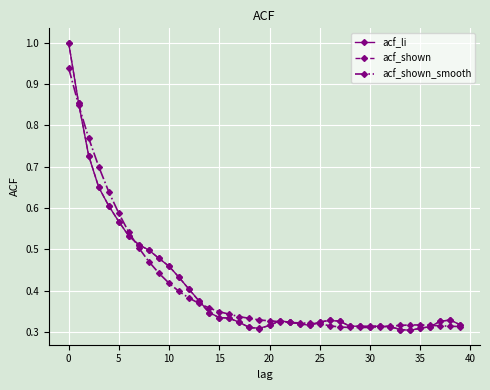

What is the maximum value shown in the chart?

1.0